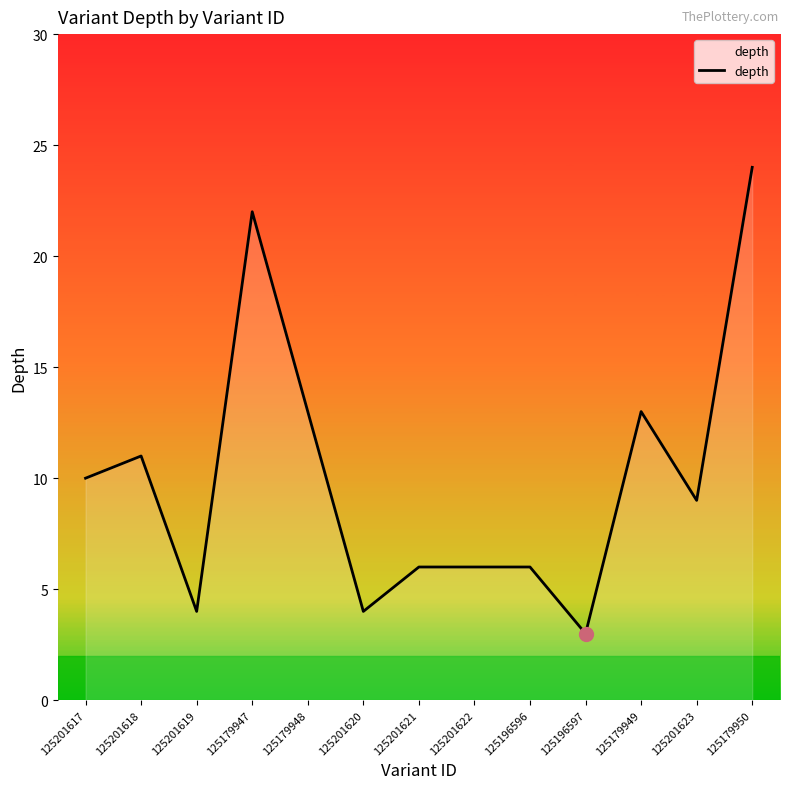

How many lines are shown in the chart?

1